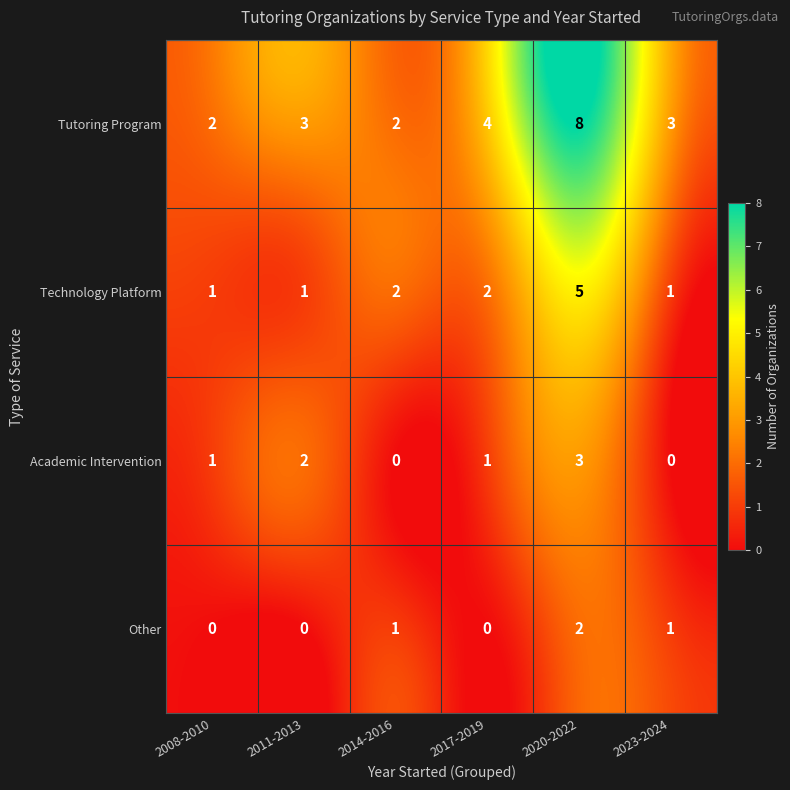

Count the Tutoring Program values in the range 2 to 4.

5